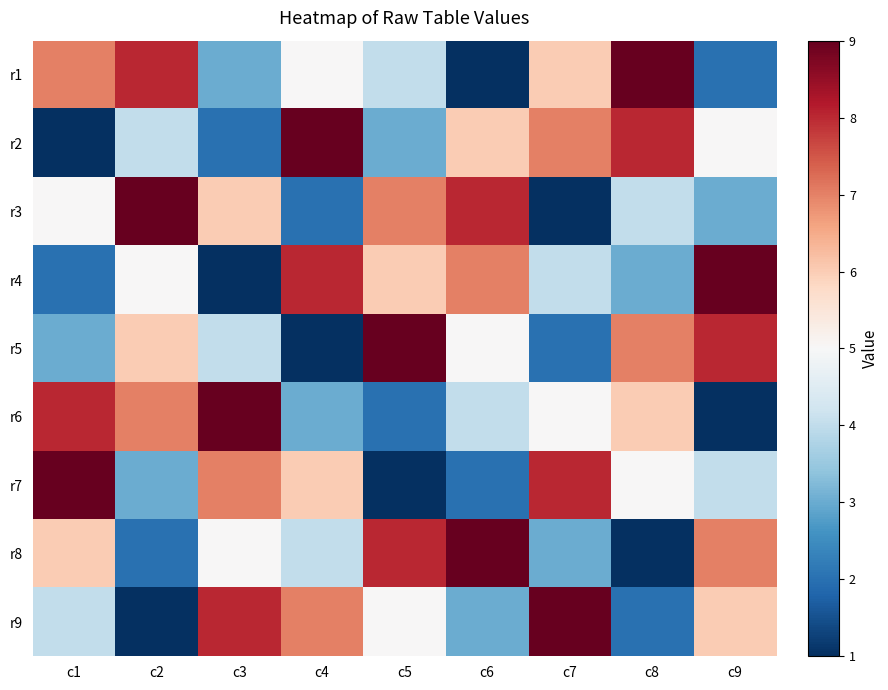

Reading left to right, what are all the values shown in this chart?

r1: c1=7	c2=8	c3=3	c4=5	c5=4	c6=1	c7=6	c8=9	c9=2
r2: c1=1	c2=4	c3=2	c4=9	c5=3	c6=6	c7=7	c8=8	c9=5
r3: c1=5	c2=9	c3=6	c4=2	c5=7	c6=8	c7=1	c8=4	c9=3
r4: c1=2	c2=5	c3=1	c4=8	c5=6	c6=7	c7=4	c8=3	c9=9
r5: c1=3	c2=6	c3=4	c4=1	c5=9	c6=5	c7=2	c8=7	c9=8
r6: c1=8	c2=7	c3=9	c4=3	c5=2	c6=4	c7=5	c8=6	c9=1
r7: c1=9	c2=3	c3=7	c4=6	c5=1	c6=2	c7=8	c8=5	c9=4
r8: c1=6	c2=2	c3=5	c4=4	c5=8	c6=9	c7=3	c8=1	c9=7
r9: c1=4	c2=1	c3=8	c4=7	c5=5	c6=3	c7=9	c8=2	c9=6